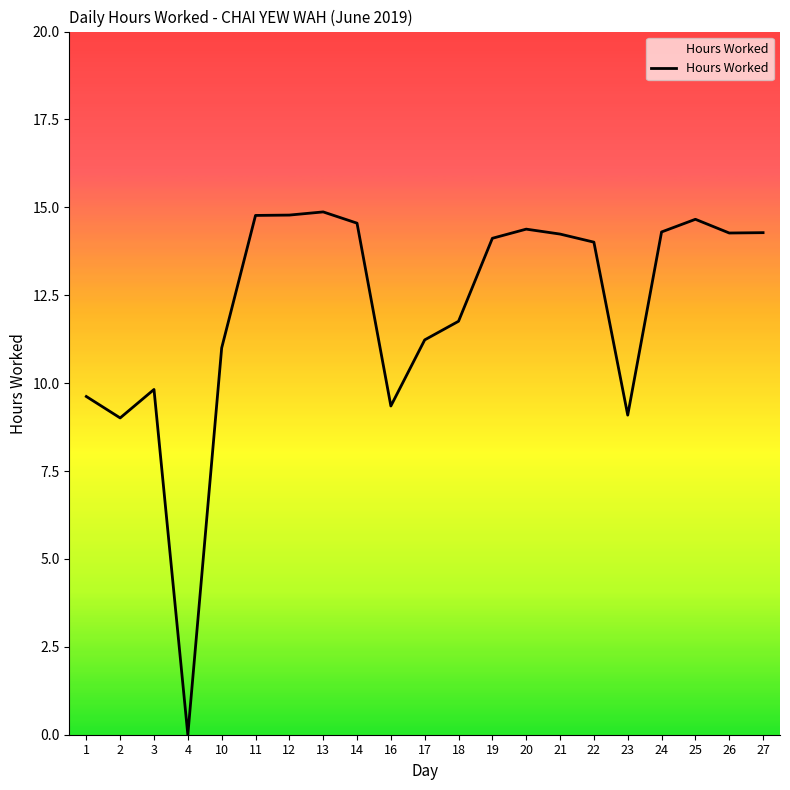

What is the value of the 15th point from the left?

14.2